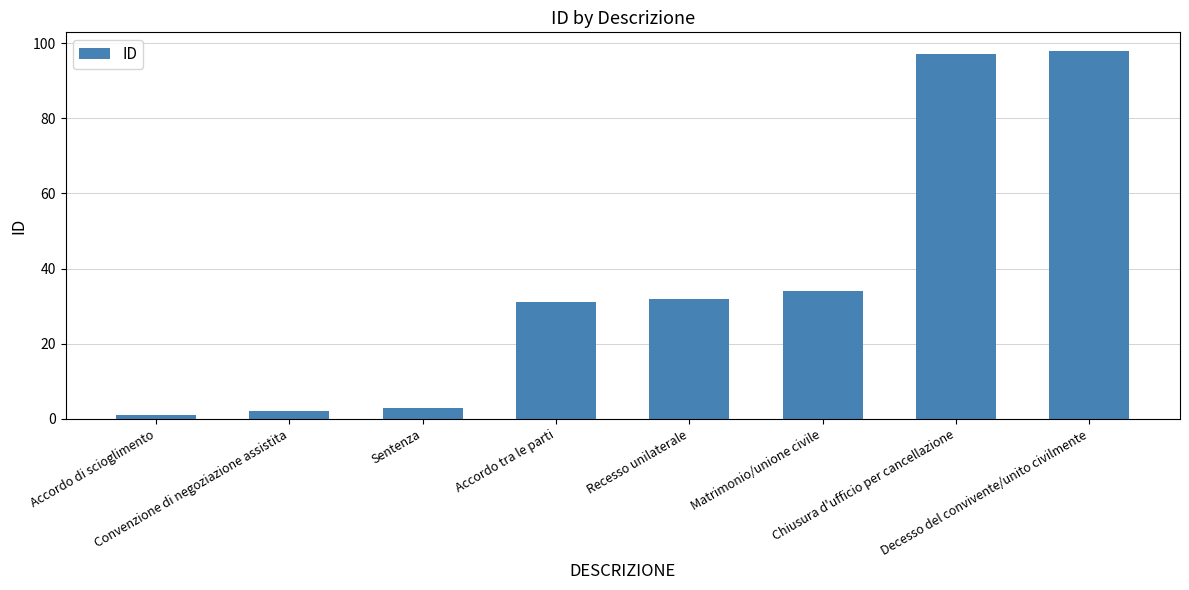

What is the average value?

37